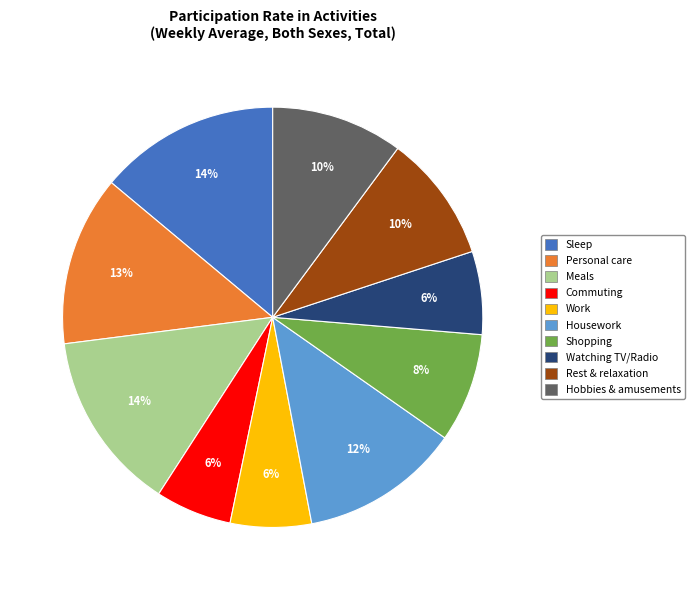

To the nearest percent, what is the difference between the largest and smallest slice percentages?

8%